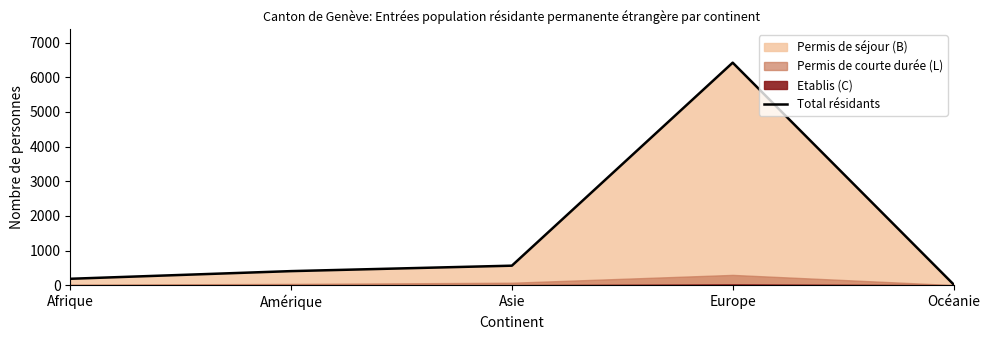

List the labels in order of value, largest first.

Europe, Asie, Amérique, Afrique, Océanie